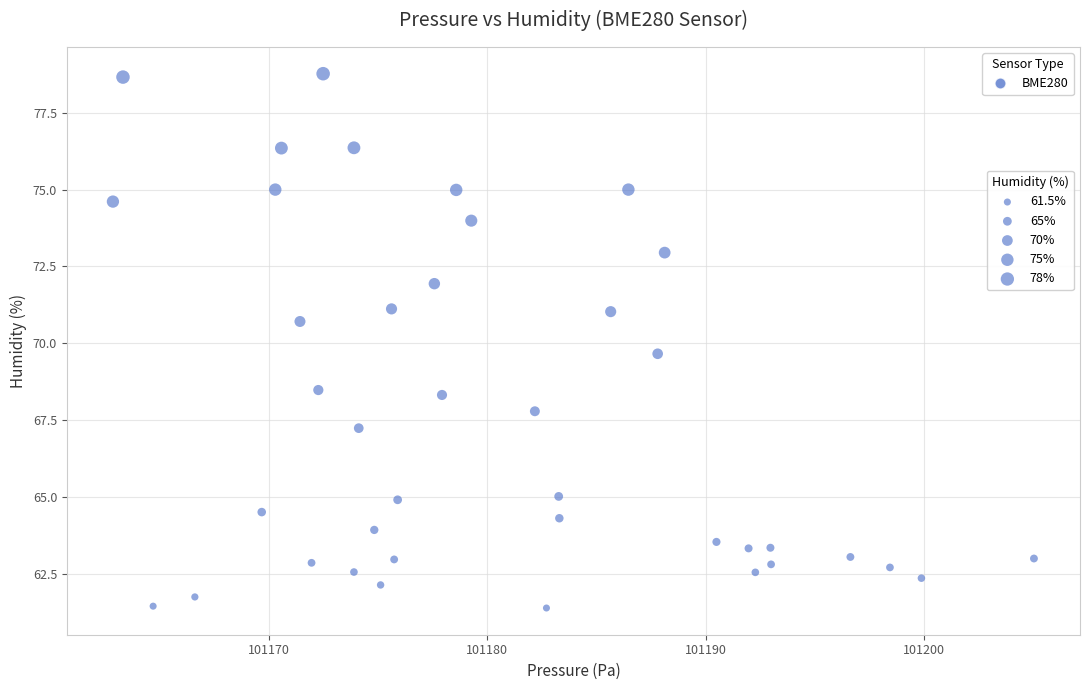

What Y value in the scatter plot is closest to 70?

69.7